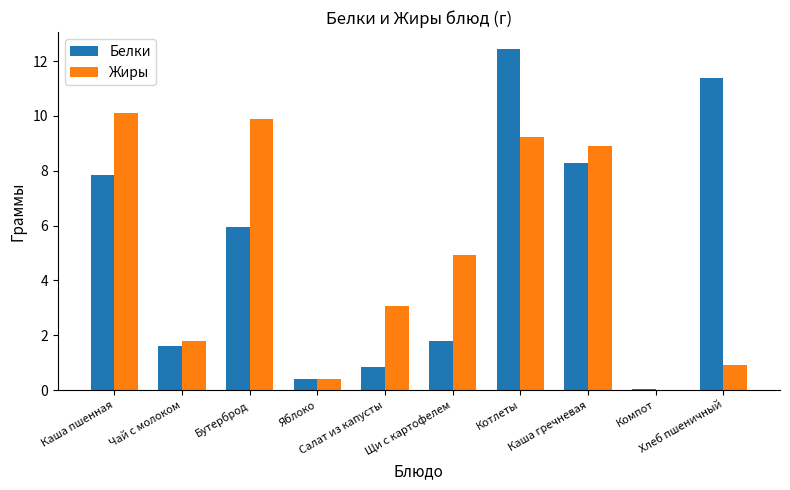

How many categories are shown in the chart?

10